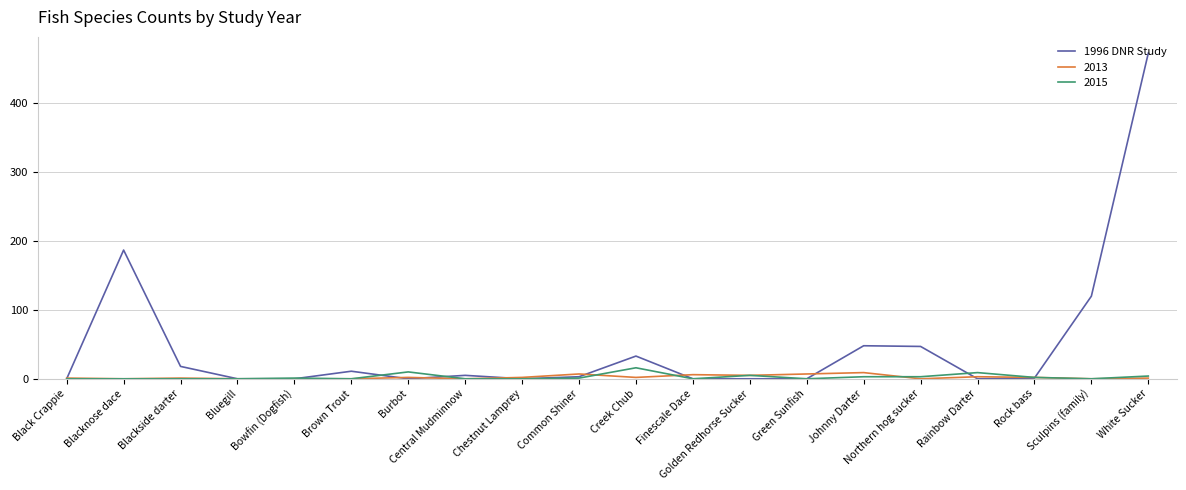

The 2013 series shows 0 at Blacknose dace. True or false?

True